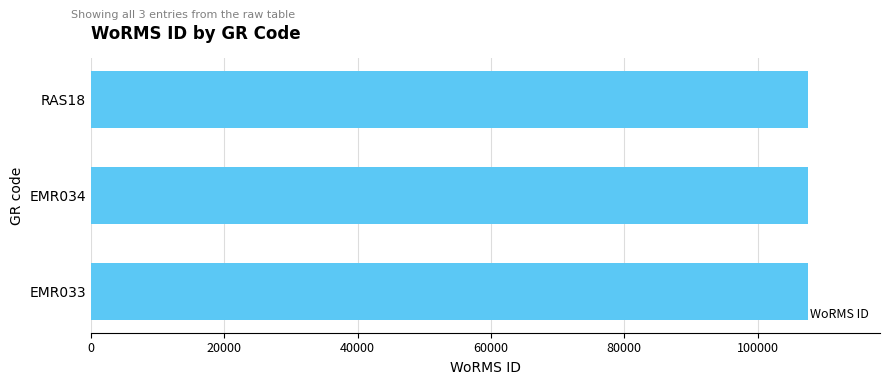

What is the average value?

107615